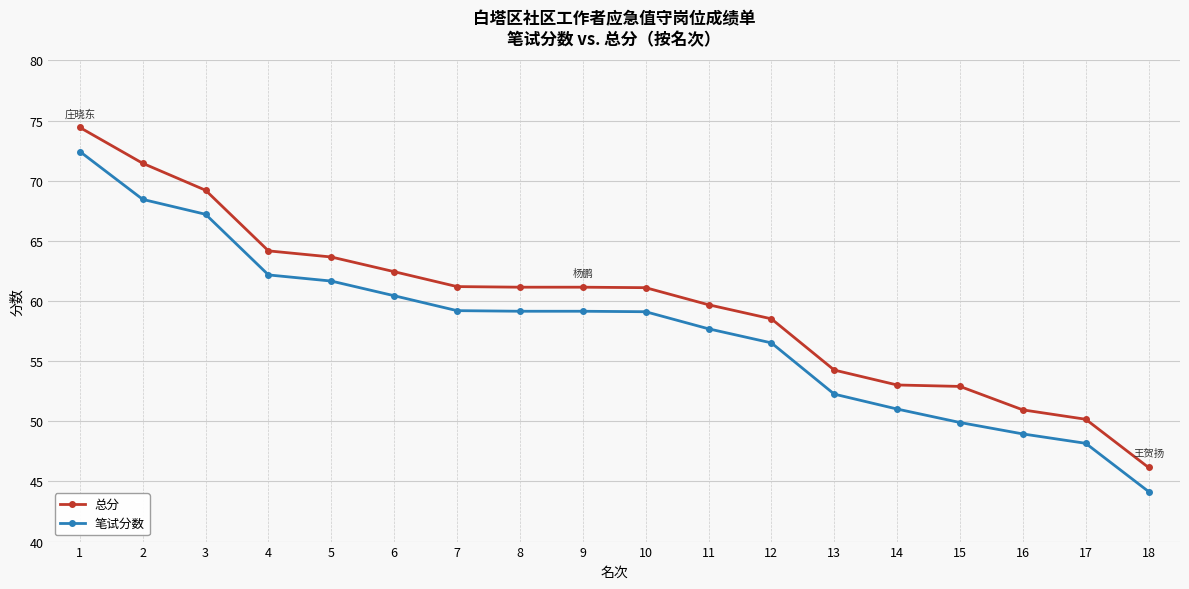

Is it true that 总分 equals 52.9 at 15?

True